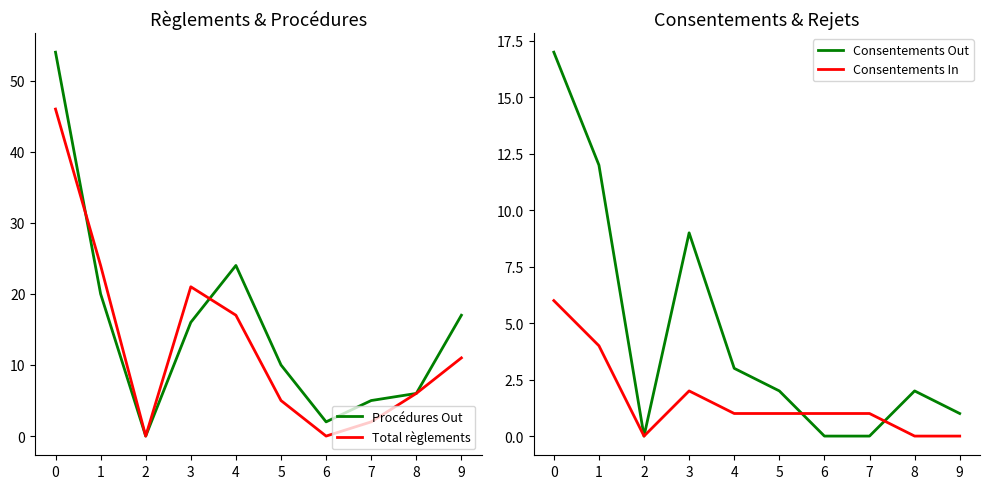

Rank the series by their maximum value, from highest to lowest.

Procédures Out, Total règlements, Consentements Out, Consentements In